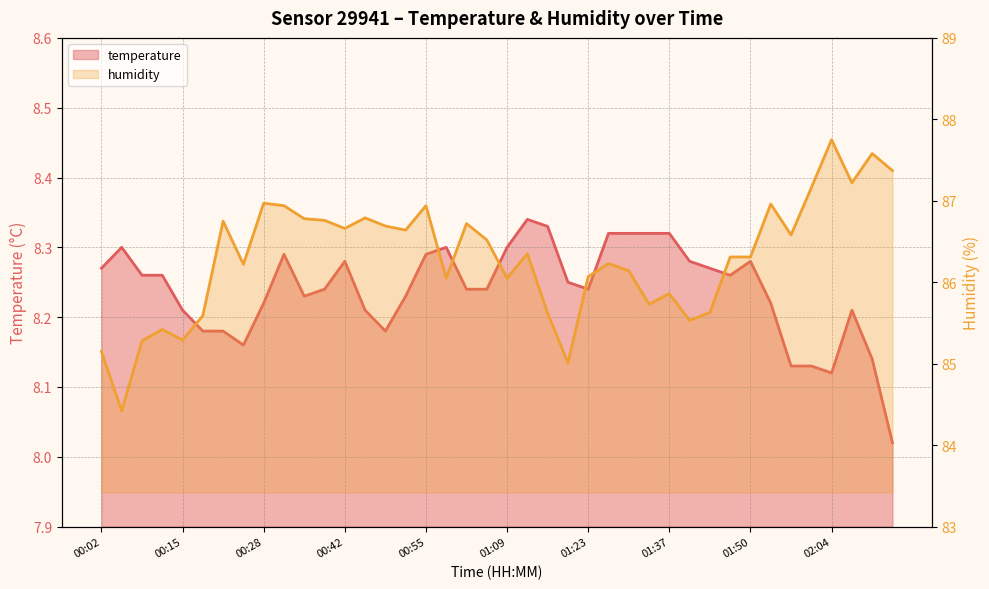

What is the label of the 37th point from the left?

02:04